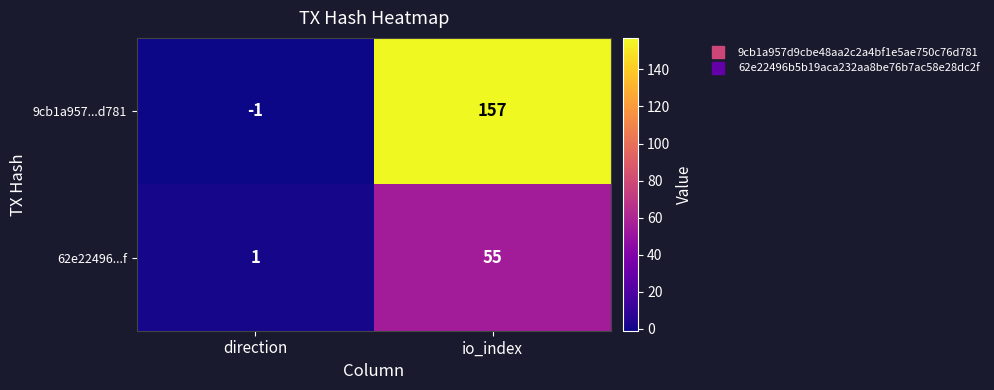

Is it true that 62e22496...f equals 1 at direction?

True